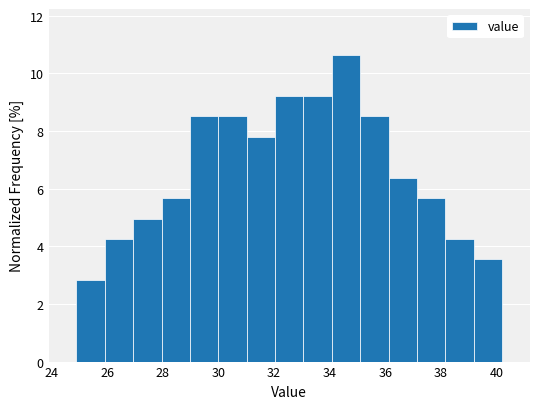

Which range on the x-axis has the tallest bar?

34.08 to 35.10